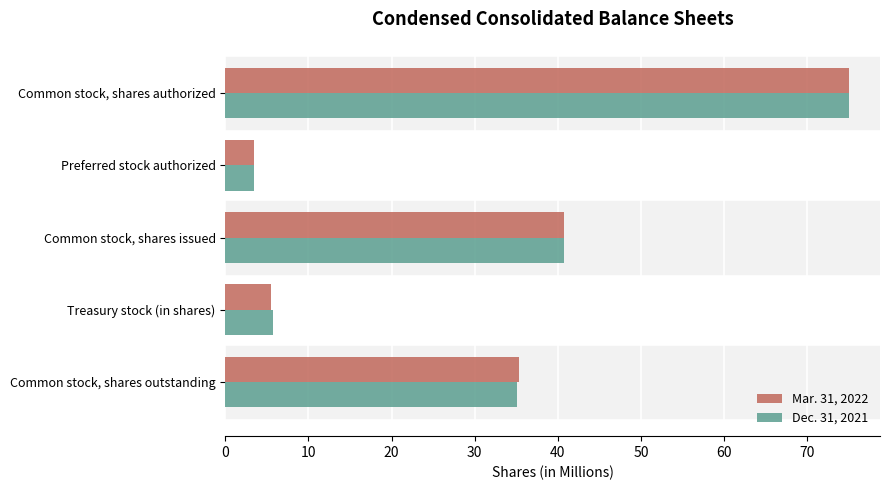

What is the lowest value of the Mar. 31, 2022 series?

3.5